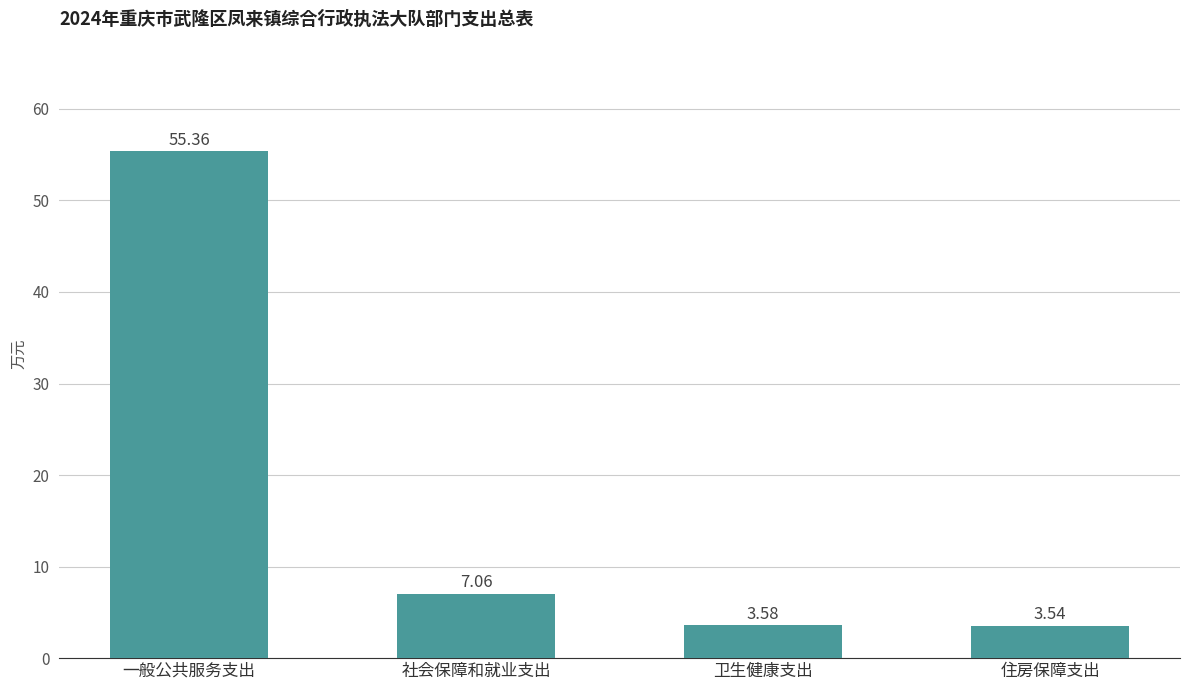

How many data points does each series have?

4